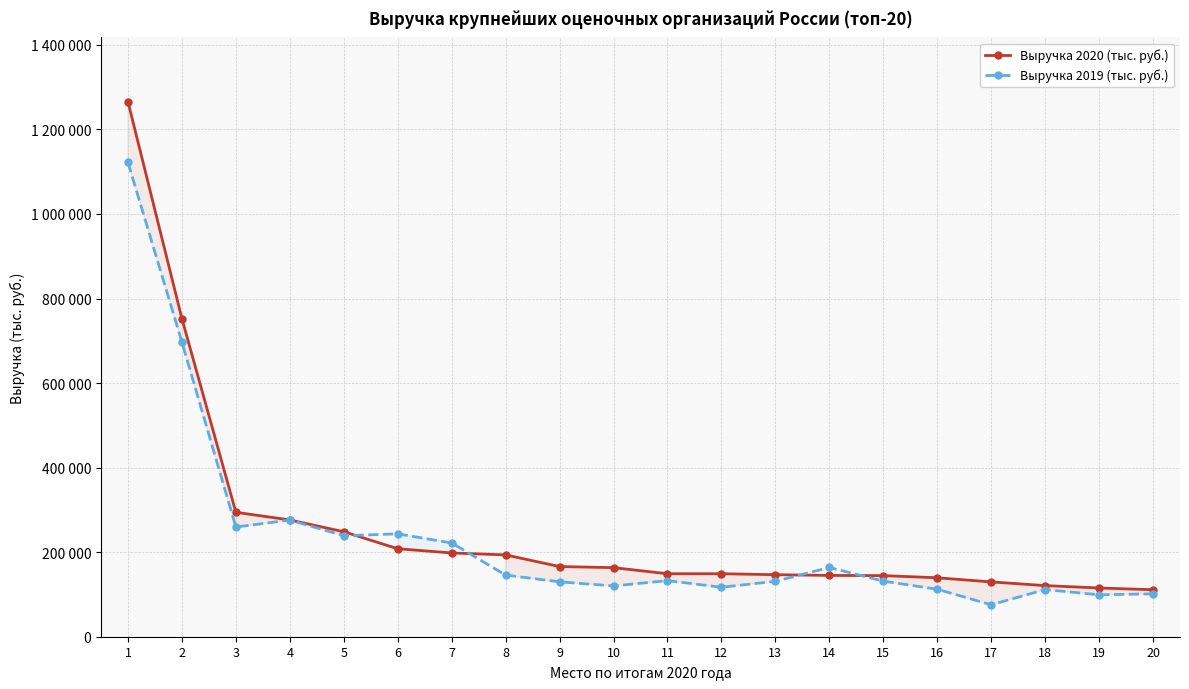

Reading right to left, what are all the values shown in this chart?

Выручка 2020 (тыс. руб.): 111160	115256	120929	129667	139439	144528	144992	146716	149000	149002	163385	165984	193559	198117	208127	248369	276214	294372	752562	1265791
Выручка 2019 (тыс. руб.): 101462	99154	111587	75628	112359	131497	163851	131046	117000	132707	120140	129836	145834	221766	243323	238903	275914	259482	697051	1122000